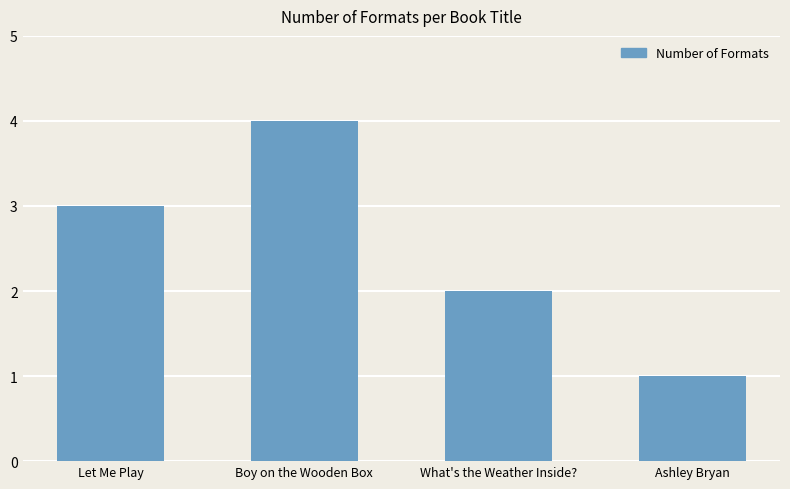

What is the change in value from Boy on the Wooden Box to What's the Weather Inside??

-2